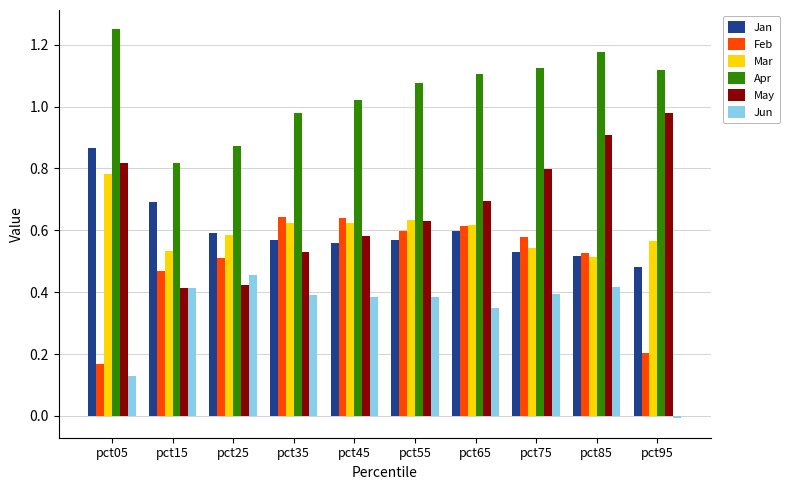

Where is Mar nearest to the value 0?

pct85